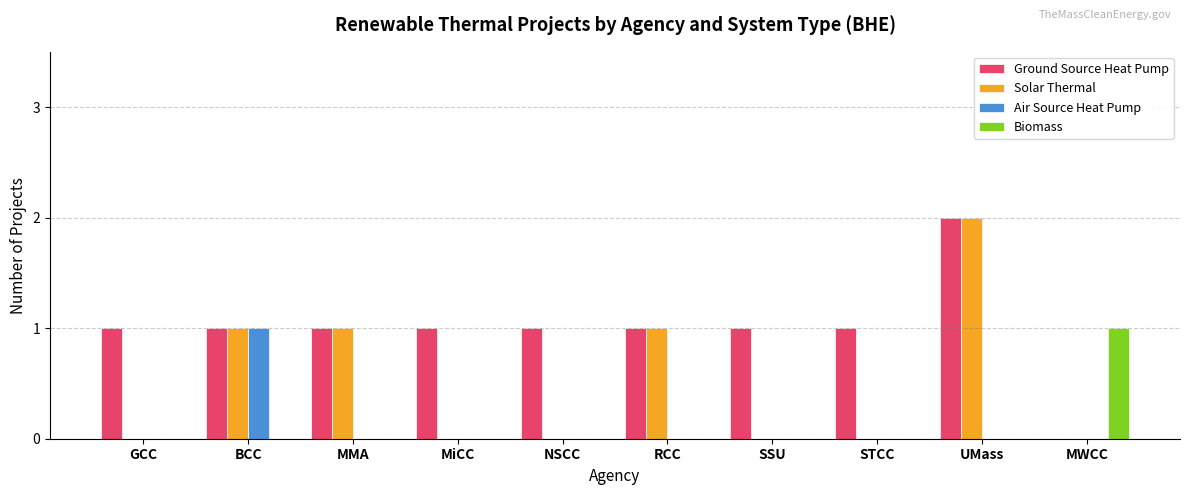

Which series has the largest total across all categories?

Ground Source Heat Pump